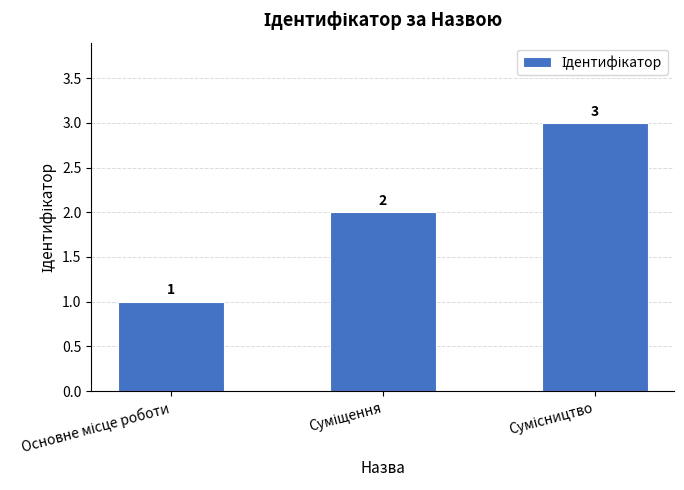

What is the greatest value displayed?

3